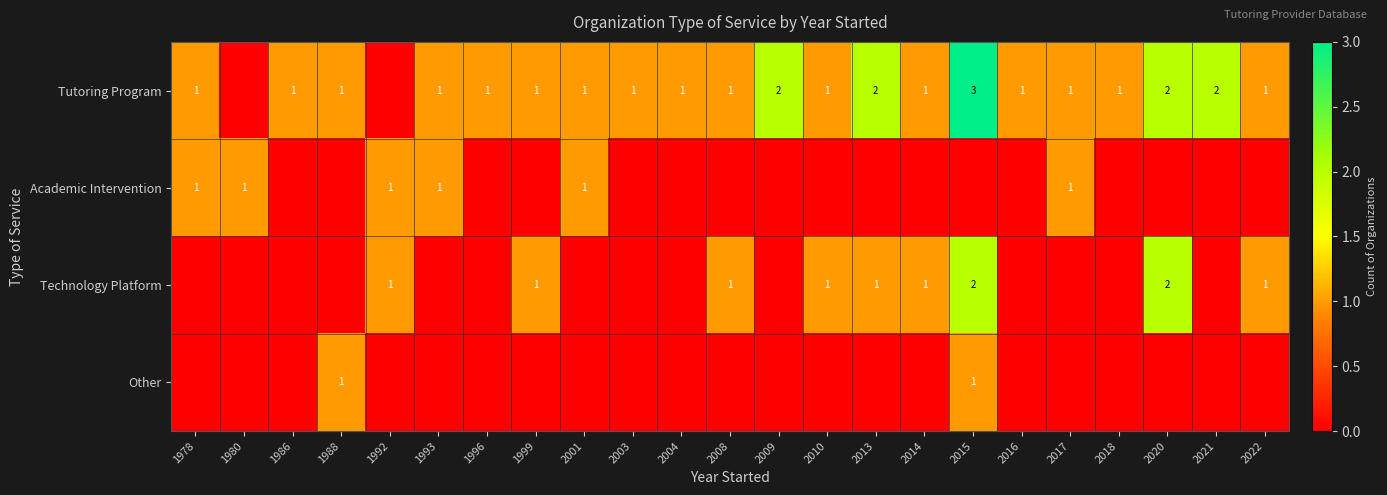

What is the total value across all series at 1986?

1